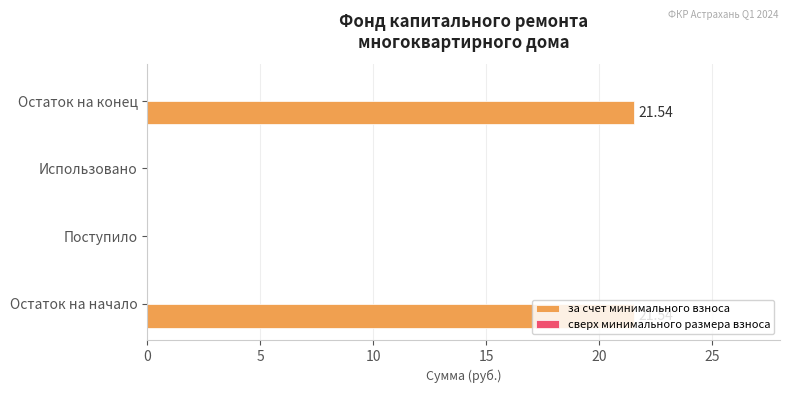

What is the change in value from Использовано to Остаток на конец?

+21.5